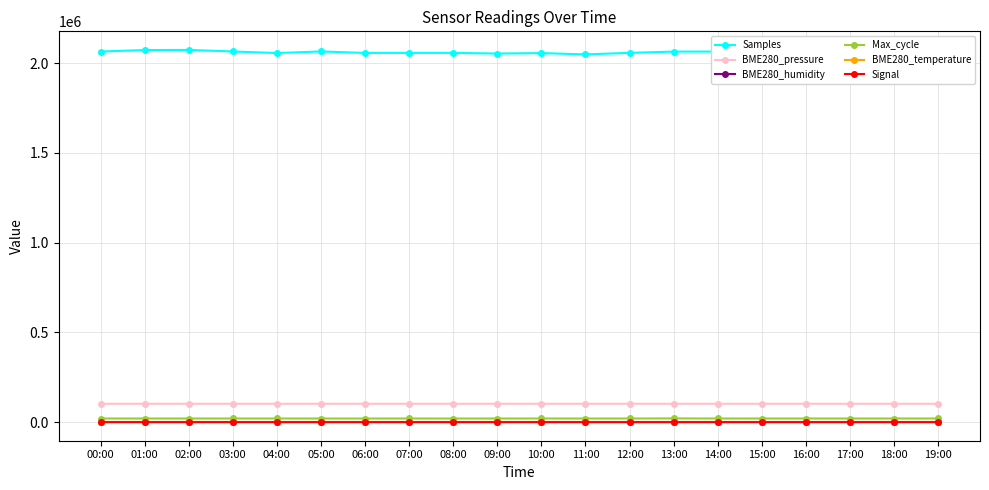

How many data points in BME280_pressure are less than 102121?

10